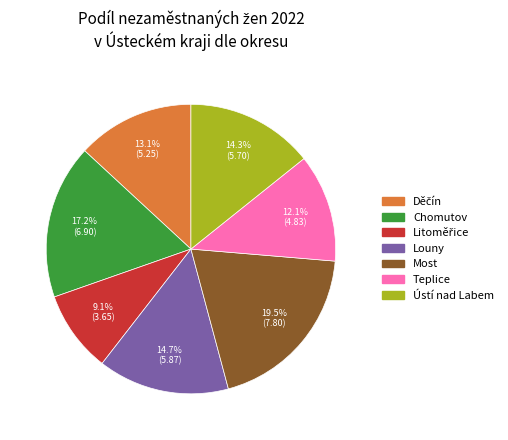

Does any single category account for the majority?

No